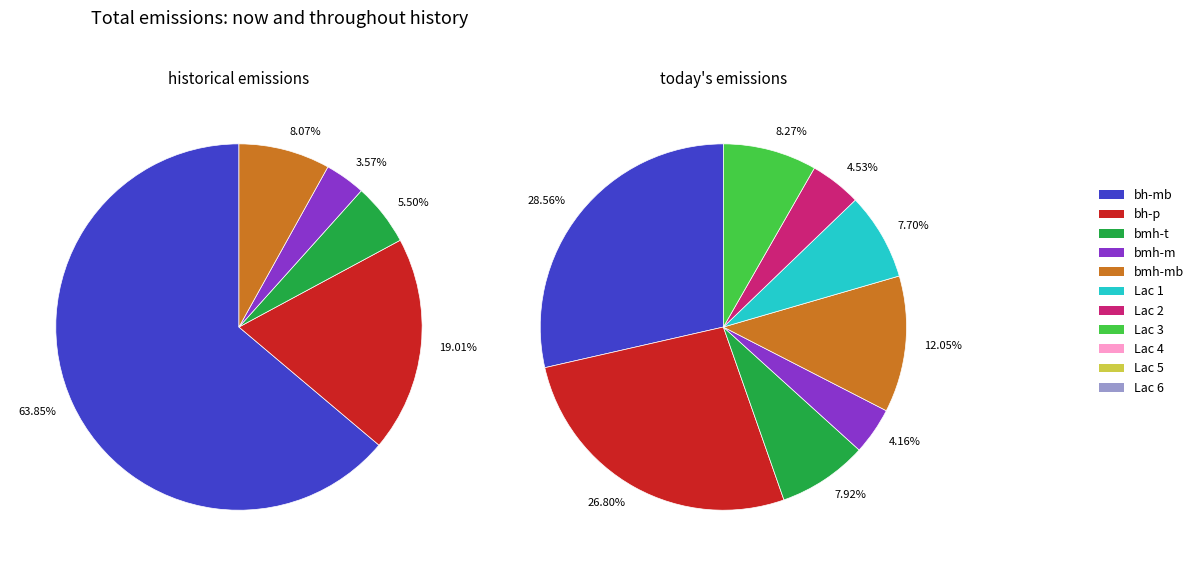

True or false: 894.01 accounts for 11% of the total.

False